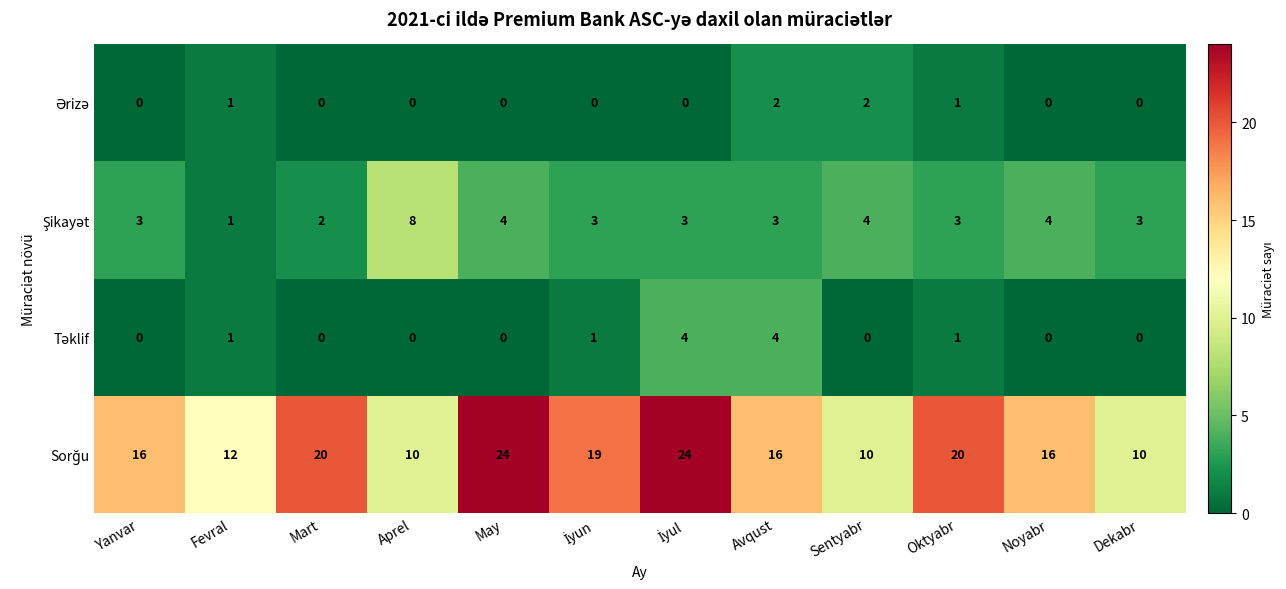

What is the difference between the highest and lowest values at Yanvar?

16